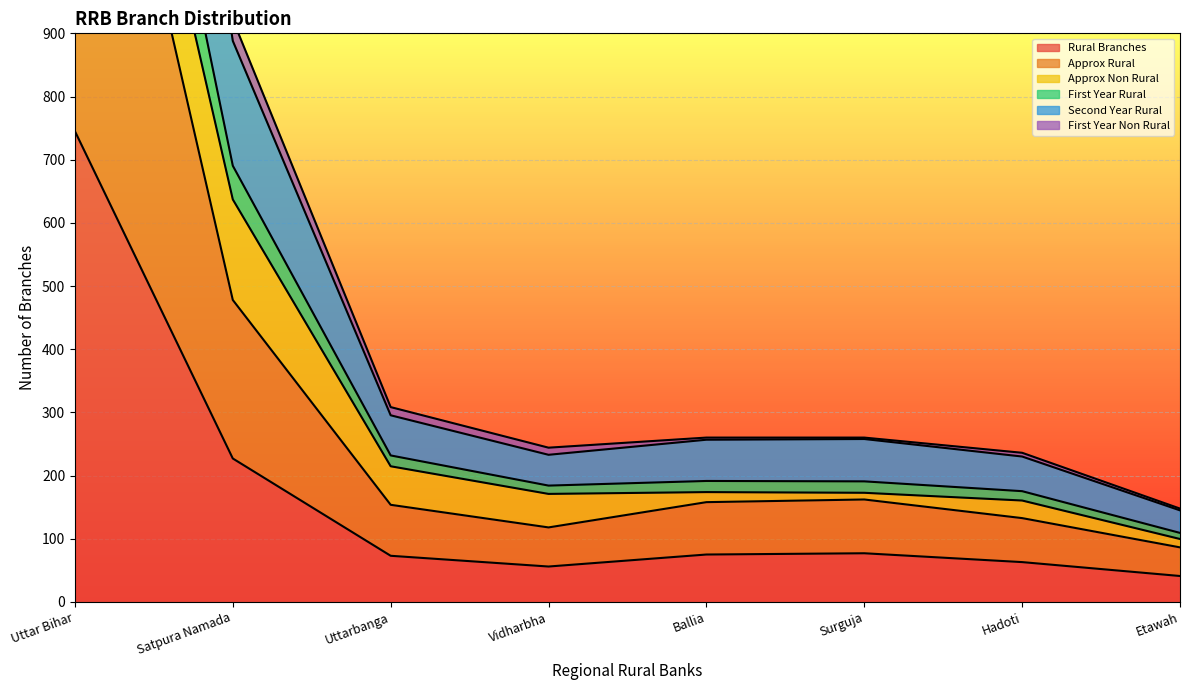

What is the approximate value of Rural Branches at Hadoti?

63